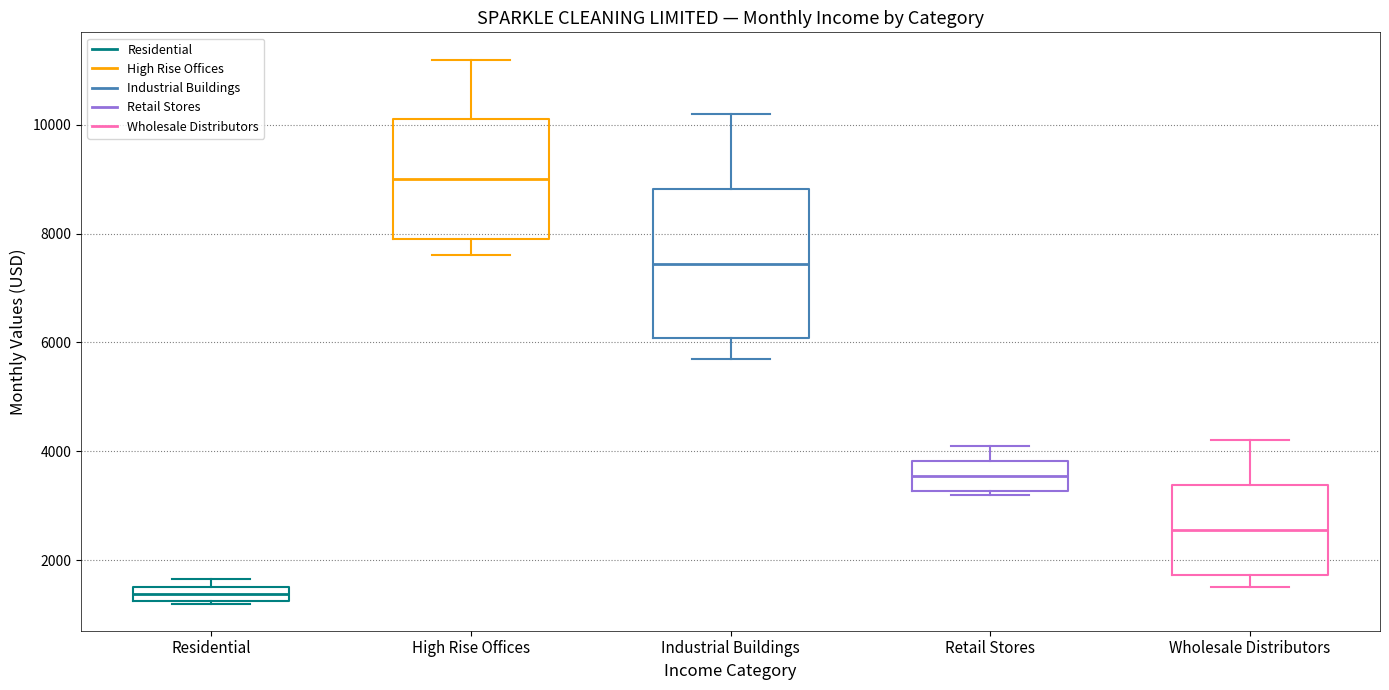

Where does the lower whisker of the box for Wholesale Distributors end on the y-axis? The values are not printed on the chart, so give them approximately, as read against the axis.

1600